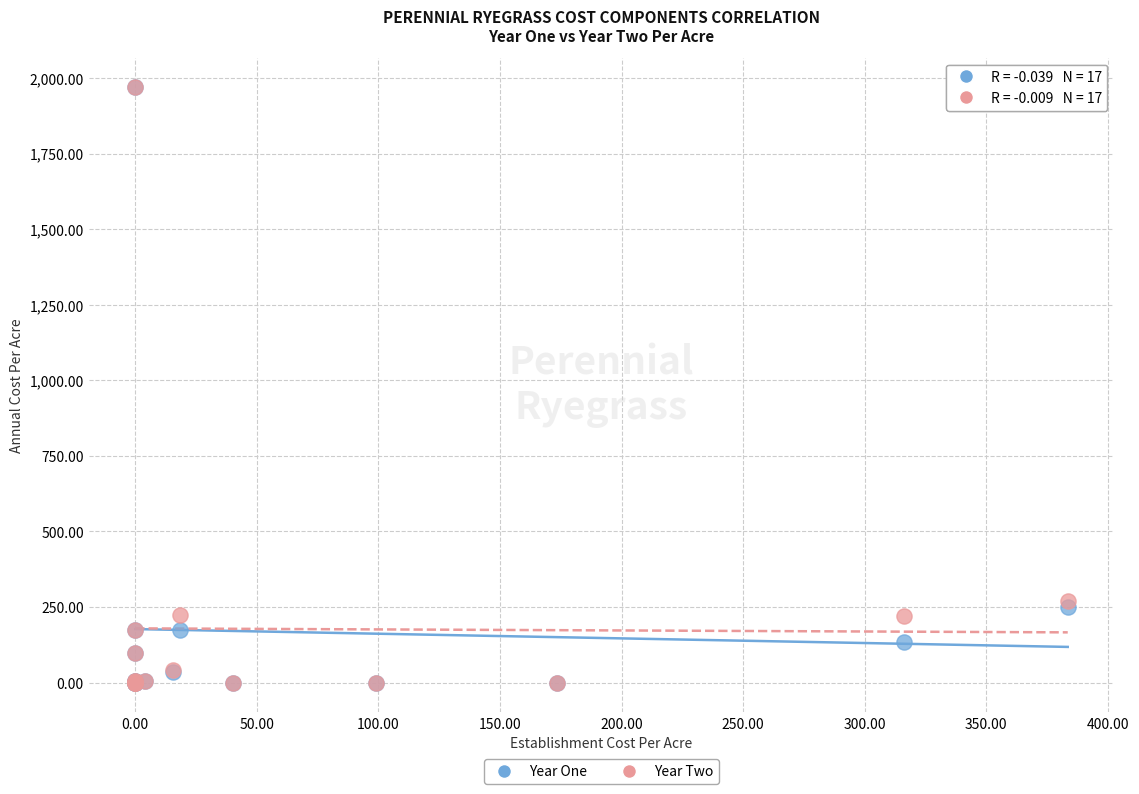

In the Year Two series, what Y value is closest to 984?

271.2